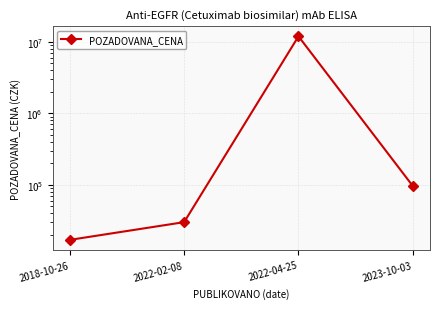

Does the chart have visible grid lines?

Yes